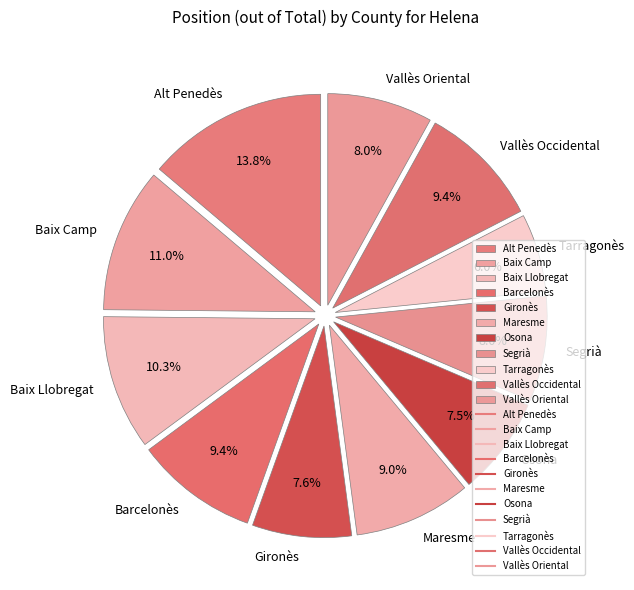

What percentage do Osona and Gironès together represent?

15.1%